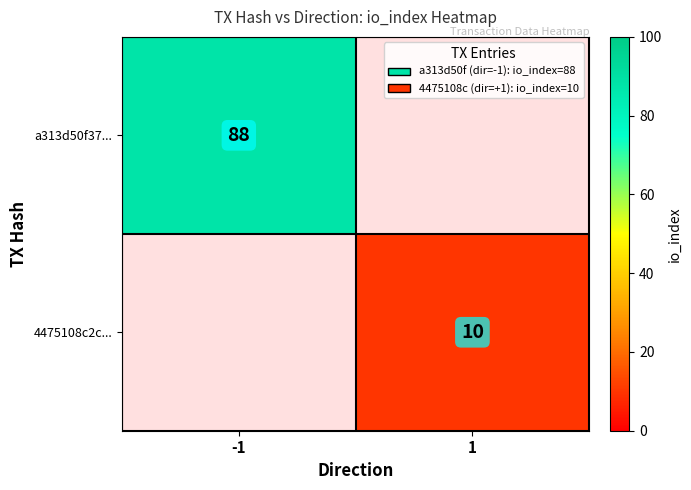

Is the value of 4475108c2c... at 1 greater than the value of a313d50f37... at -1?

No